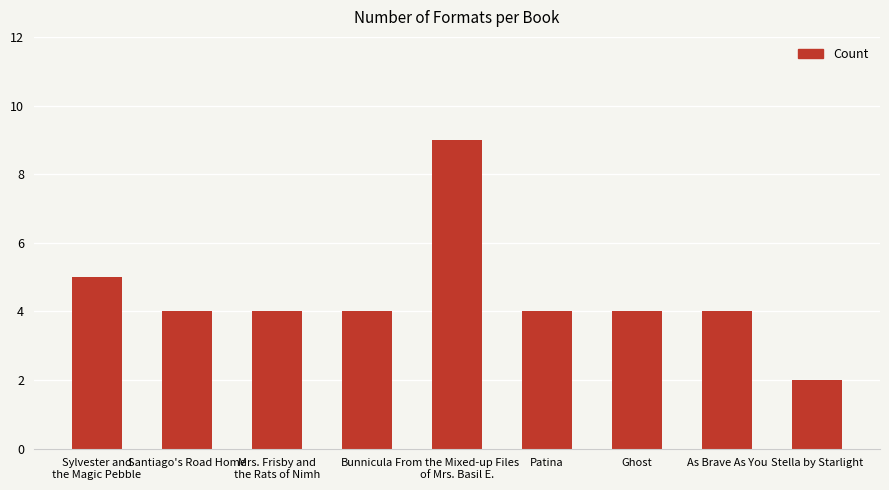

What is the label of the 7th bar from the right?

Mrs. Frisby and
the Rats of Nimh